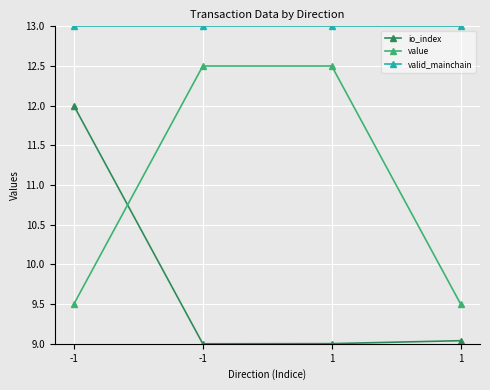

Which category has the lowest value across all series?

-1